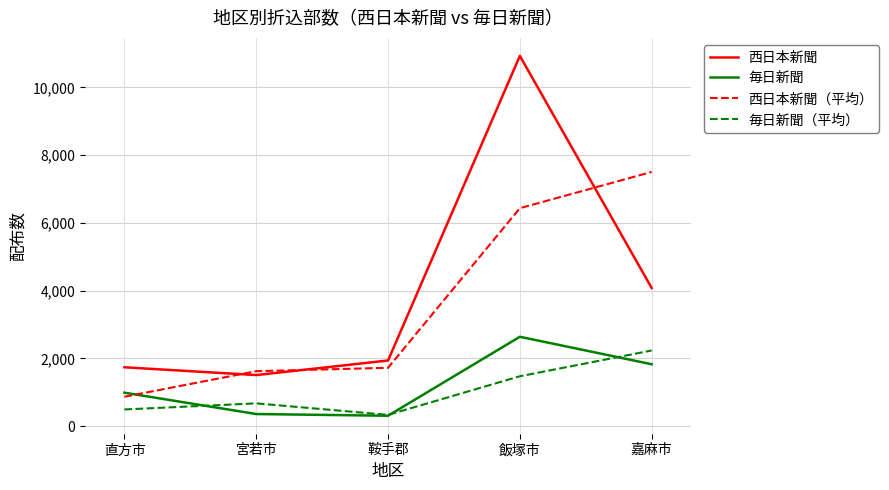

Where is 毎日新聞（平均） nearest to the value 1285?

飯塚市